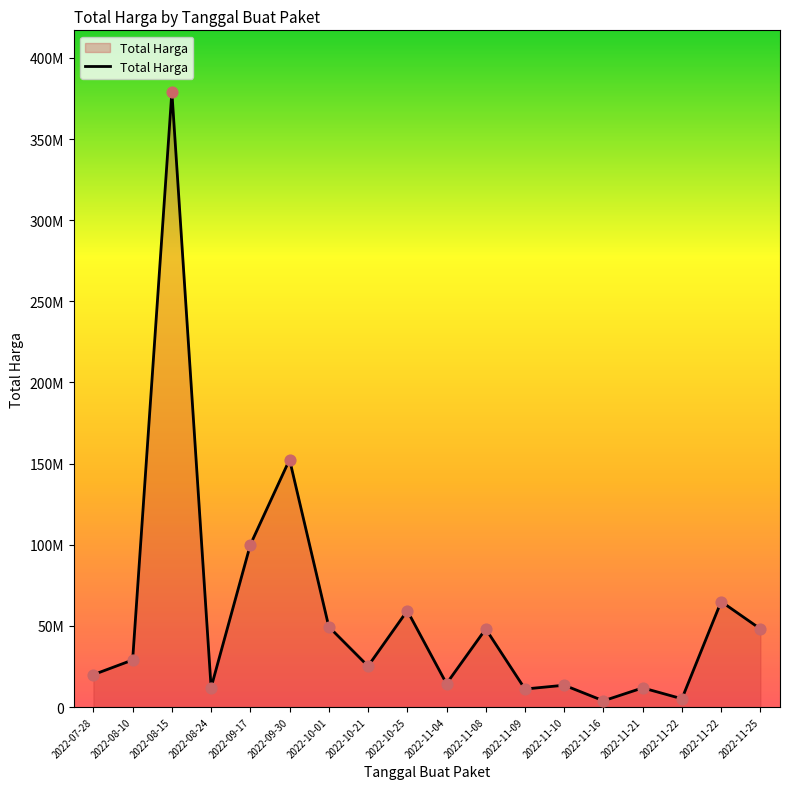

Between 2022-10-21 and 2022-08-24, which is larger?

2022-10-21